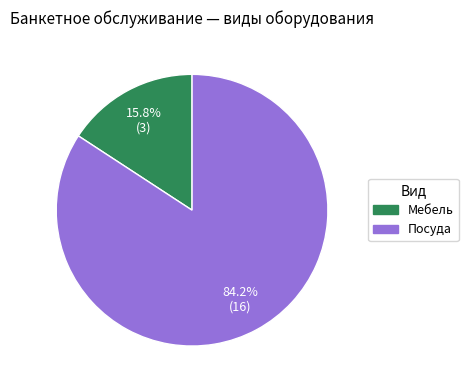

How many segments does this pie chart have?

2